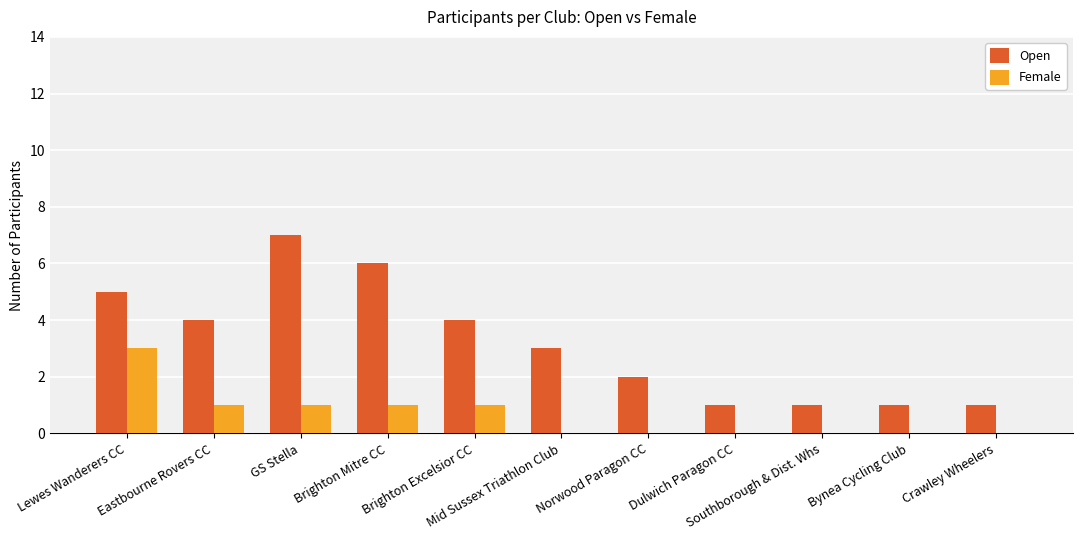

What is the highest value of the Female series?

3